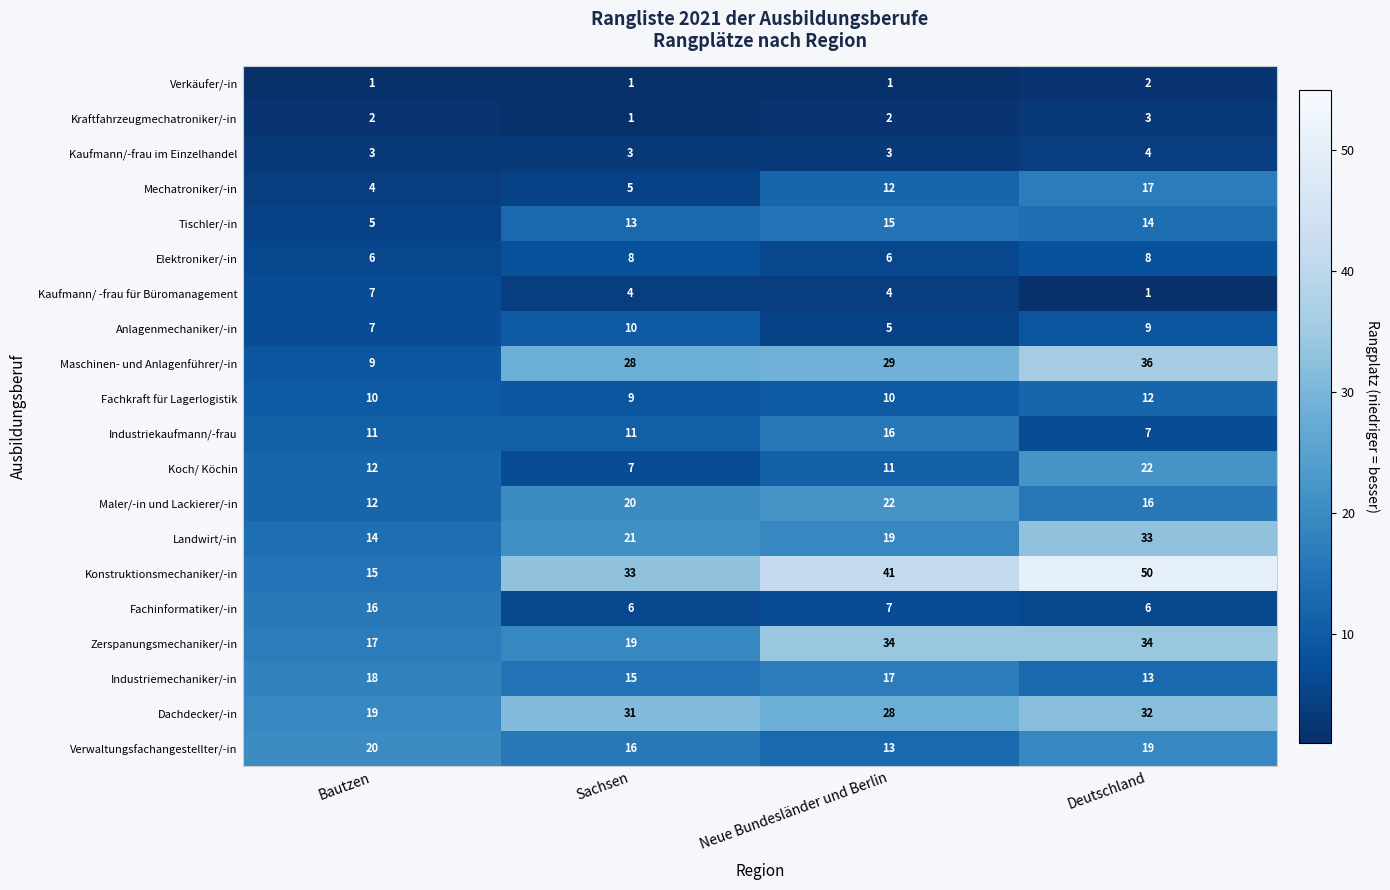

What is the sum of the Elektroniker/-in values at Deutschland and Bautzen?

14